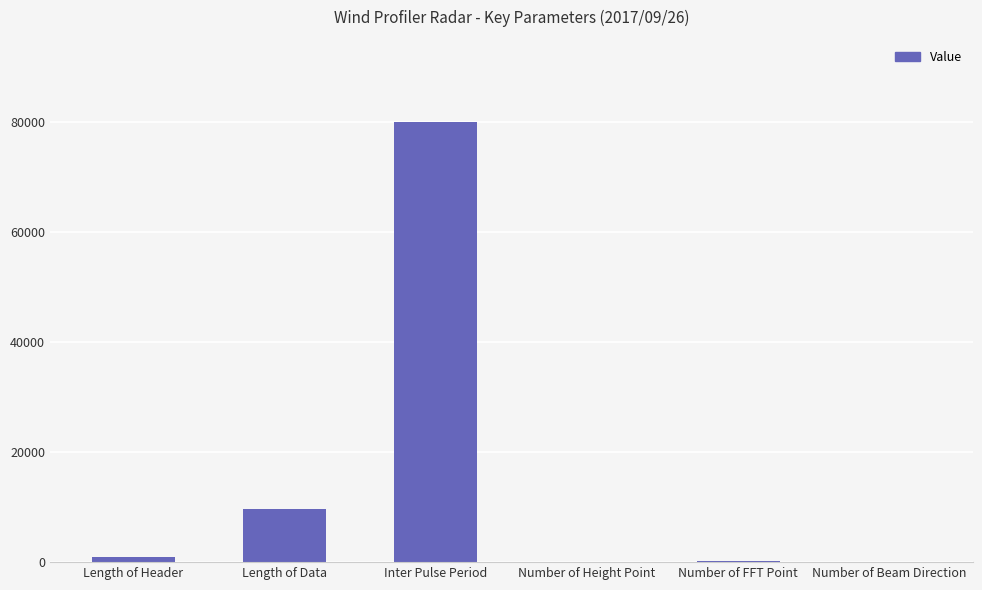

What value does the data have at Number of Height Point, to the nearest 50?

100